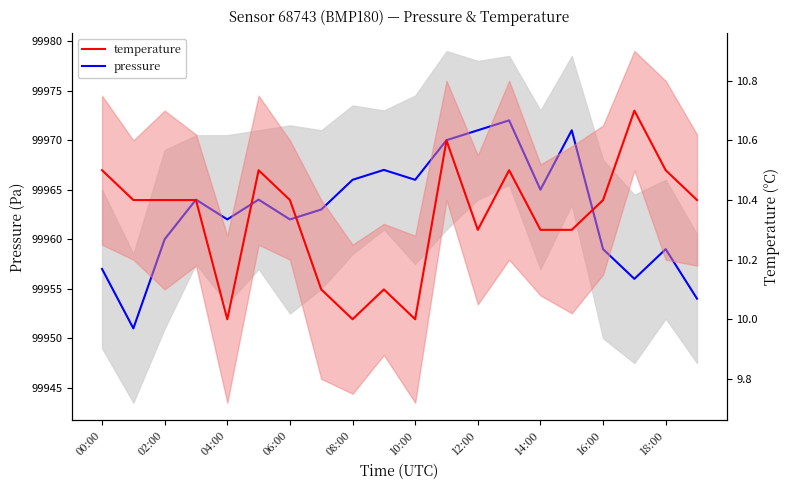

Read the temperature value at 11.

10.6